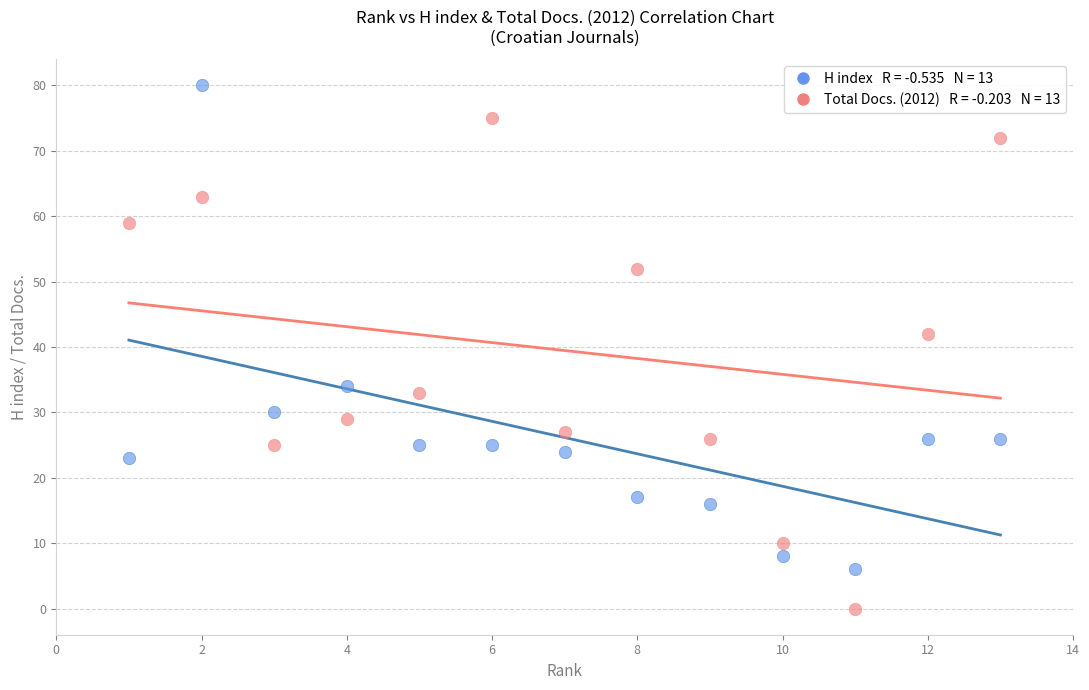

Across all data points, what is the range of X values (max minus min)?

12